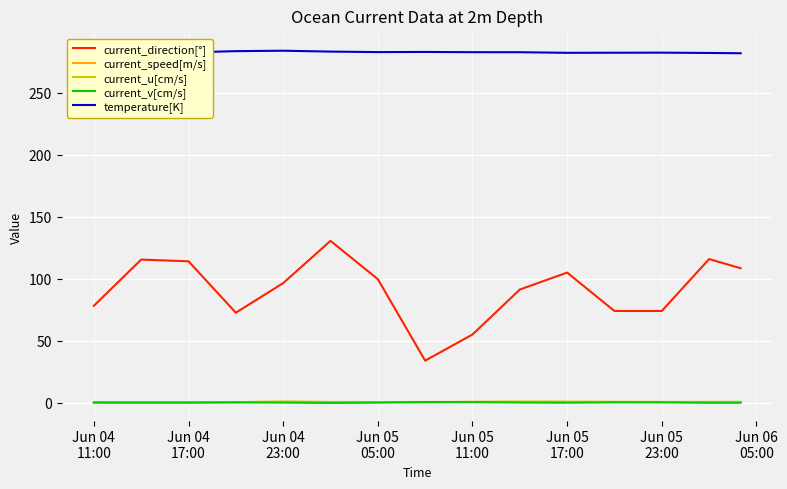

True or false: current_v[cm/s] and temperature[K] cross at least once.

False